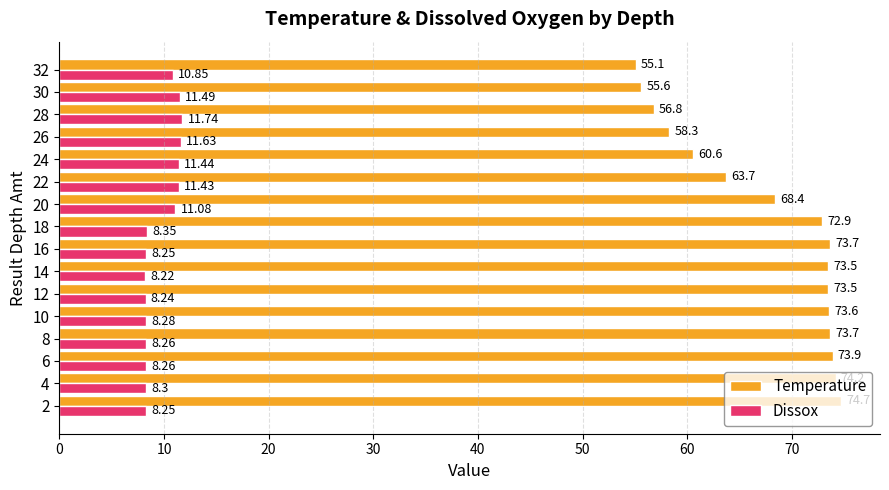

List the series in order of their peak value, lowest first.

Dissox, Temperature